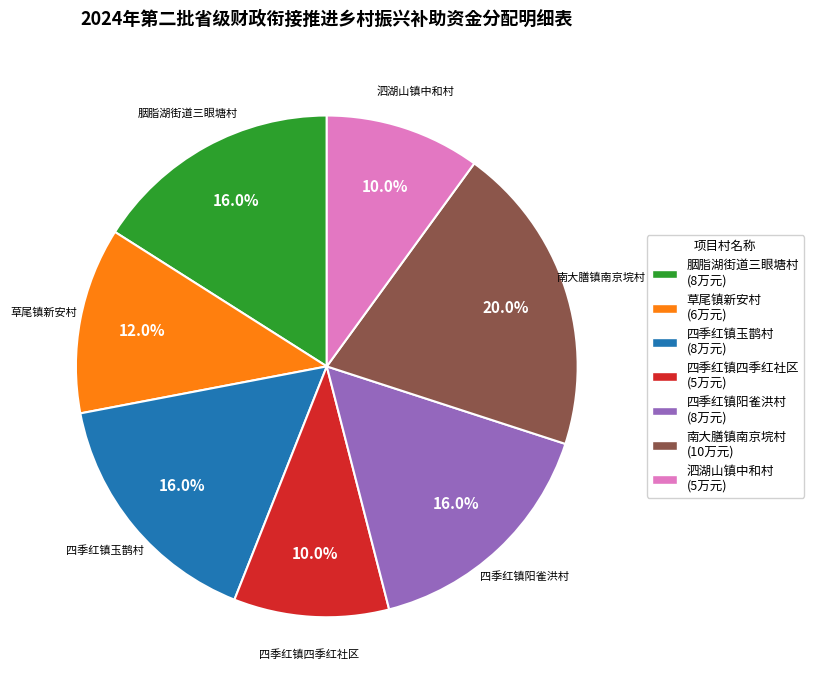

The 南大膳镇南京垸村 slice represents 30% of the pie. True or false?

False